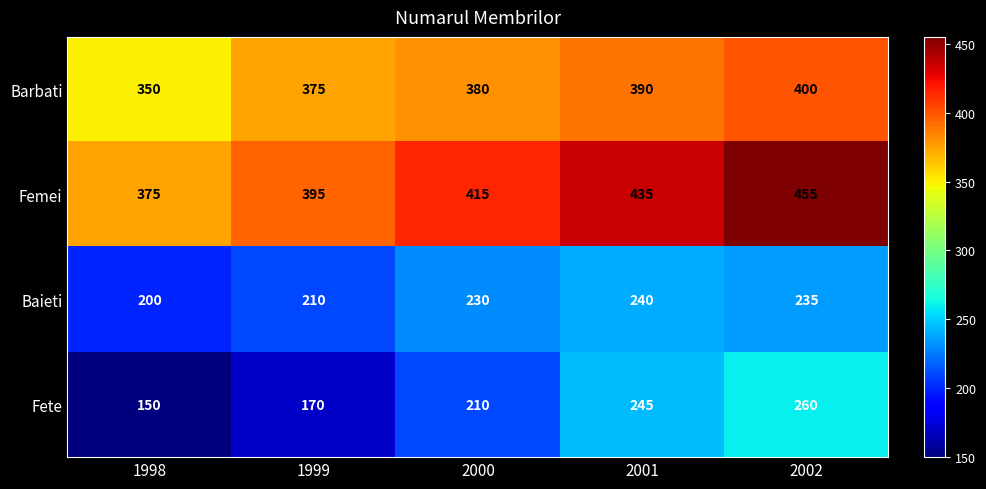

List the series in order of their peak value, highest first.

Femei, Barbati, Fete, Baieti